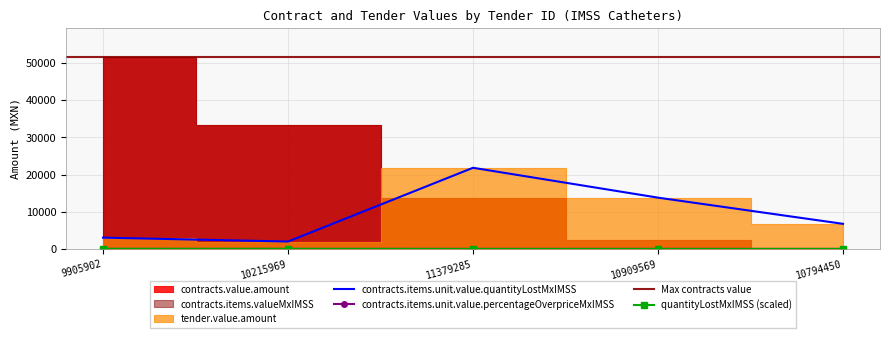

True or false: tender.value.amount and contracts.items.unit.value.quantityLostMxIMSS cross at least once.

False